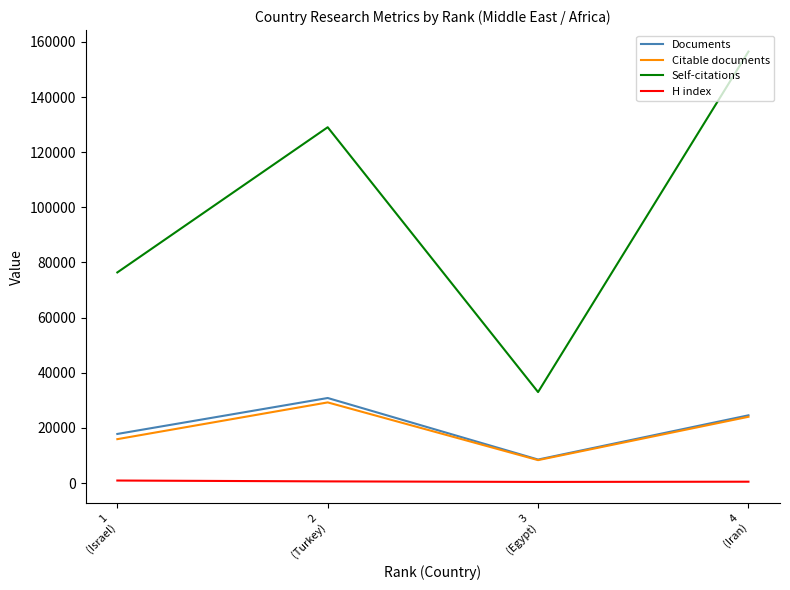

True or false: Documents and Self-citations cross at least once.

False